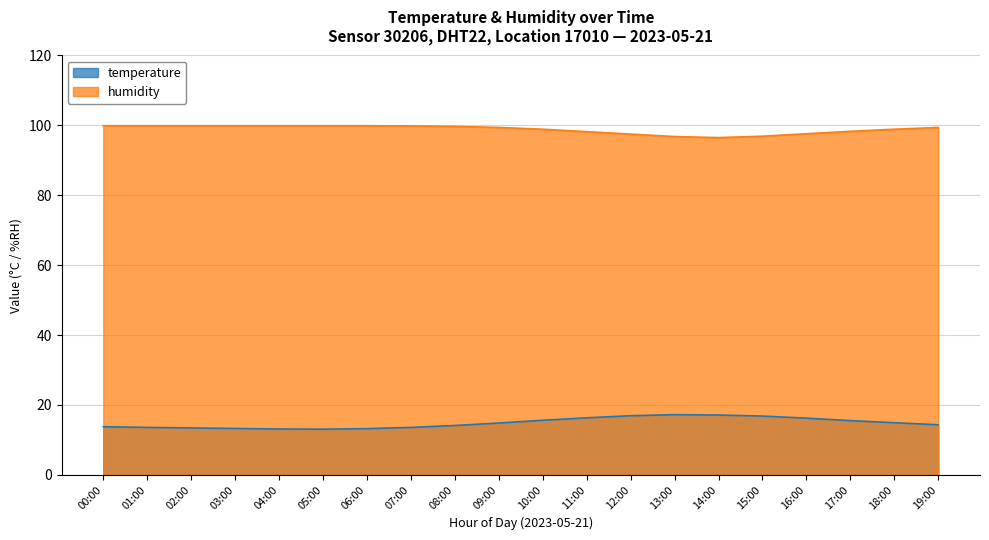

At which category is the sum across all series the highest?

10:00